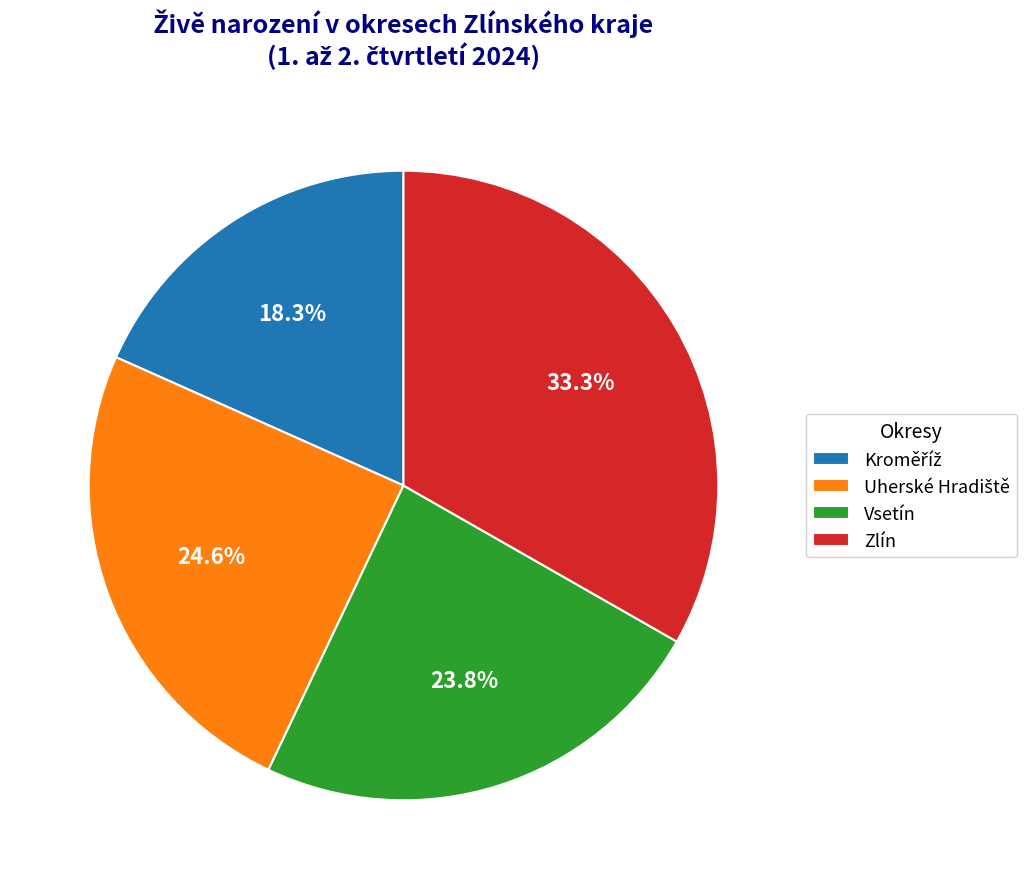

What is the total percentage of Vsetín and Zlín?

57.1%